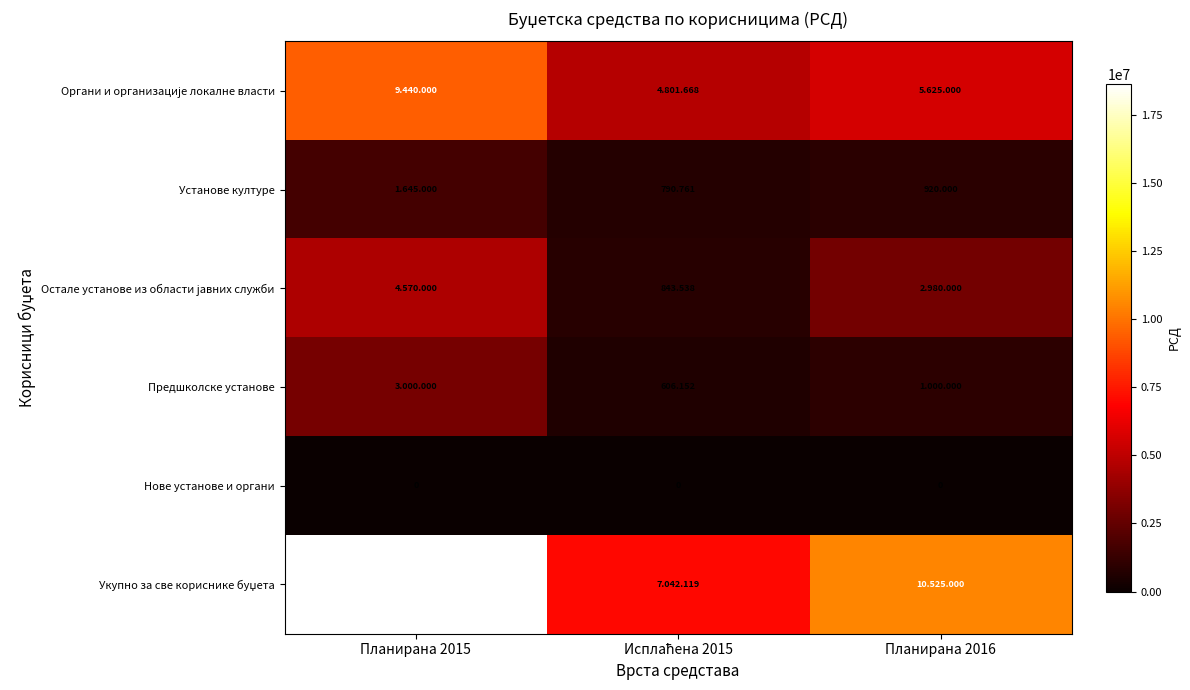

Count the Органи и организације локалне власти values in the range 4801668 to 9440000.

3